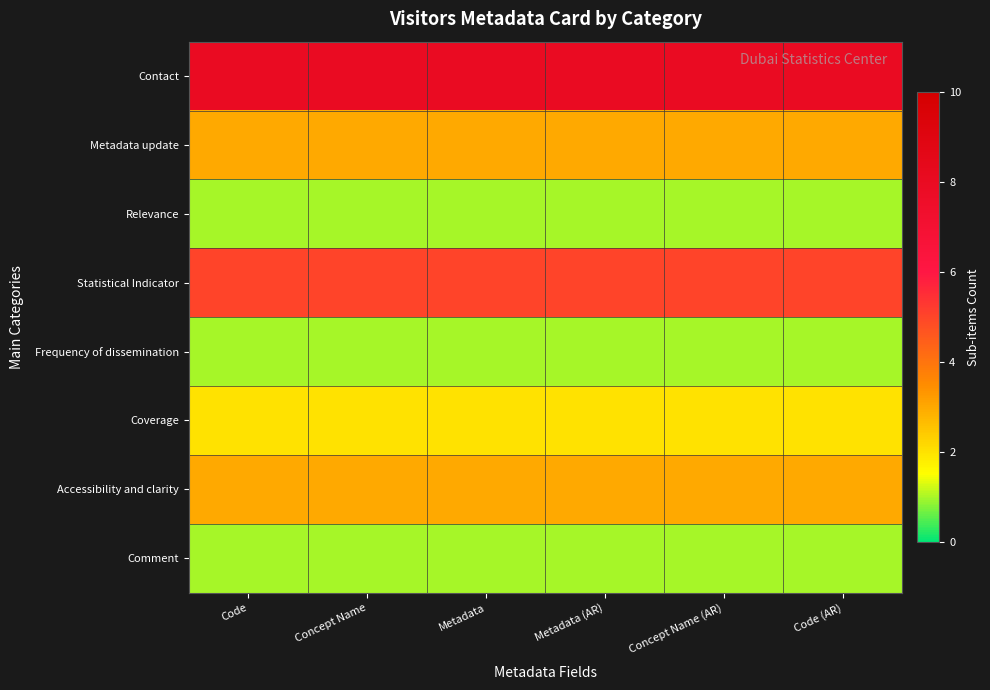

List the series in order of their peak value, highest first.

Contact, Statistical Indicator, Metadata update, Accessibility and clarity, Coverage, Relevance, Frequency of dissemination, Comment